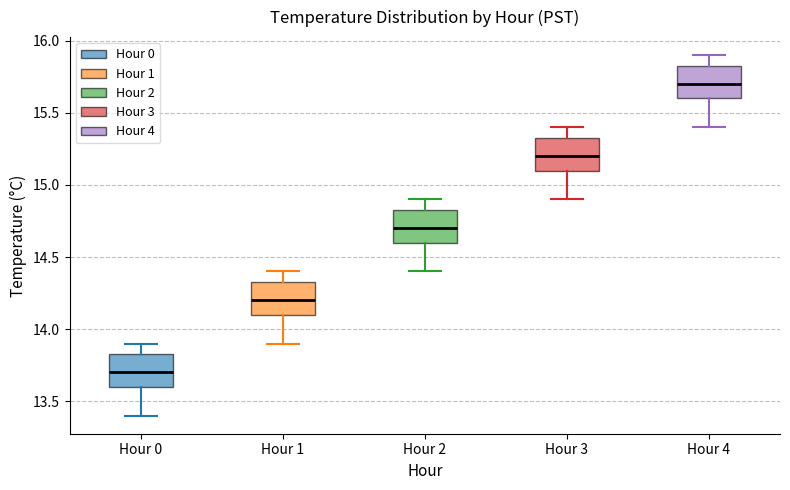

Reading left to right, read every box against the y-axis: the position of its median line, the range the box covers, and the ends of its whiskers. The values are not printed on the chart, so give them approximately, as read against the axis.

Hour 0: median 13.70, box 13.60 to 13.85, whiskers 13.40 to 13.90
Hour 1: median 14.20, box 14.10 to 14.35, whiskers 13.90 to 14.40
Hour 2: median 14.70, box 14.60 to 14.85, whiskers 14.40 to 14.90
Hour 3: median 15.20, box 15.10 to 15.35, whiskers 14.90 to 15.40
Hour 4: median 15.70, box 15.60 to 15.85, whiskers 15.40 to 15.90